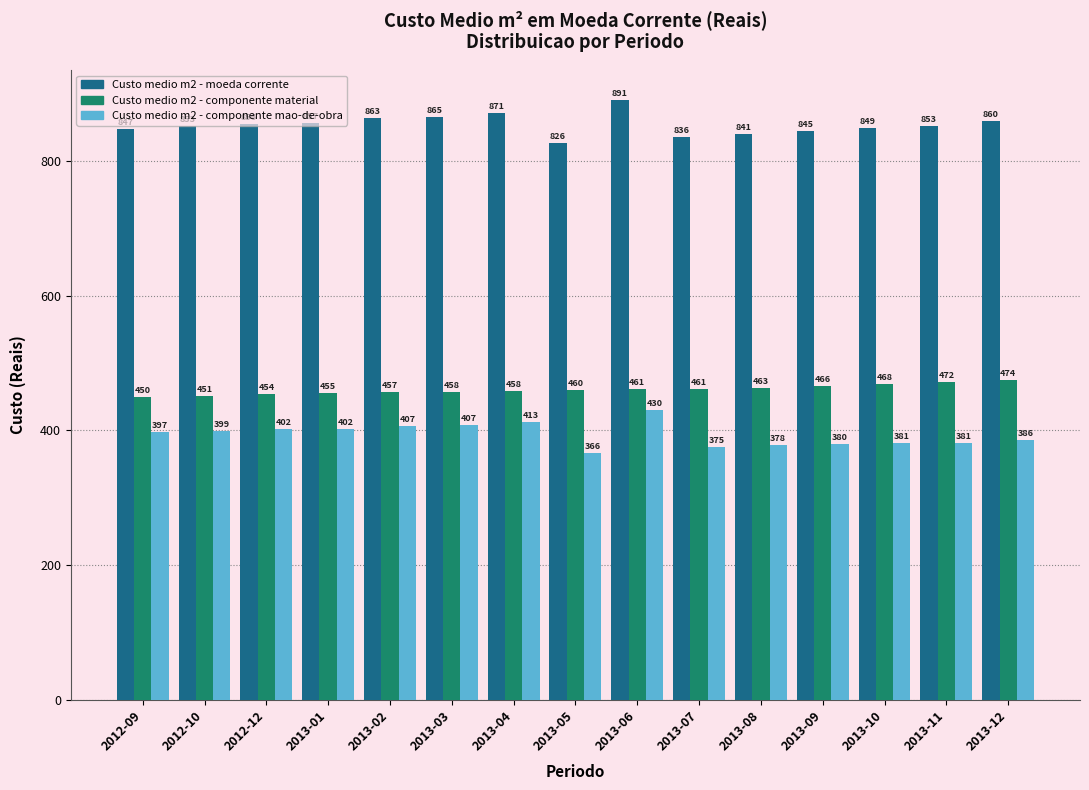

Read the Custo medio m2 - moeda corrente value at 2013-10.

849.1